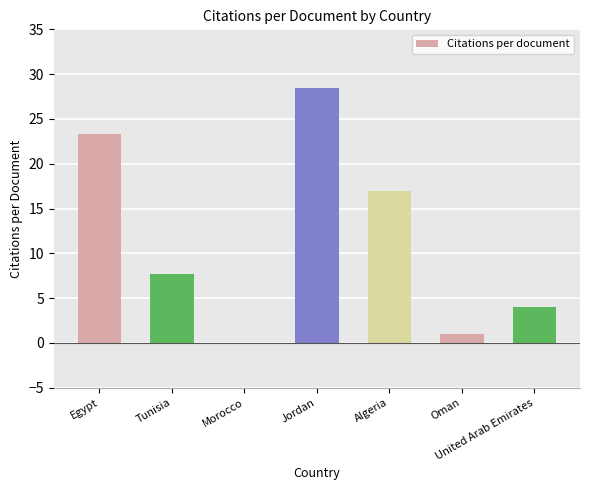

Approximately how many times larger is the value at United Arab Emirates compared to Oman?

4.0